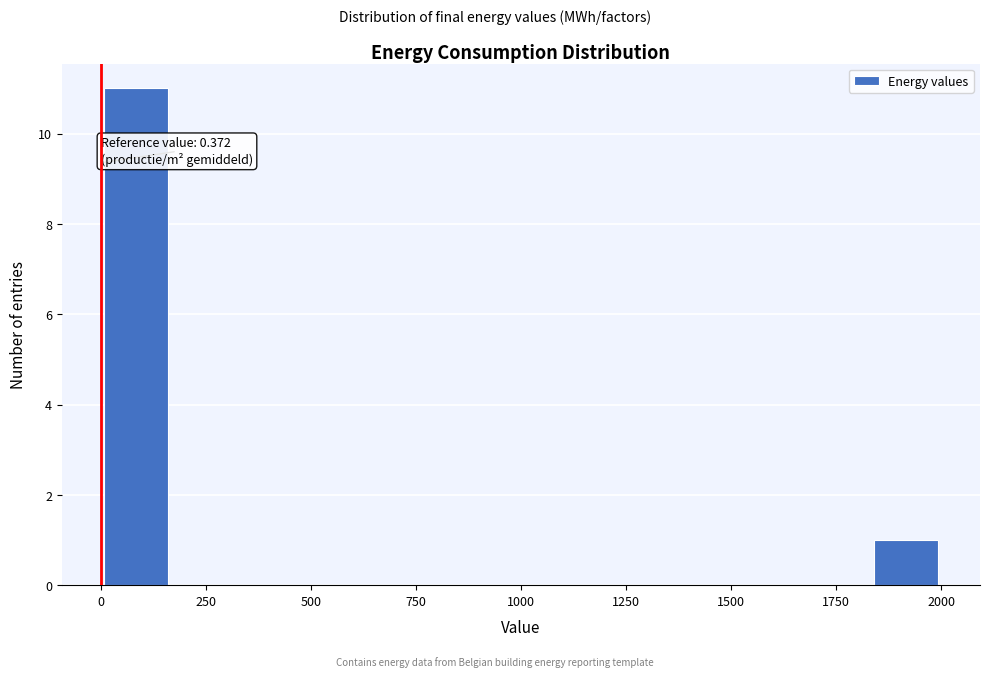

Read against the x-axis, roughly where is the centre of the tallest bar?

100